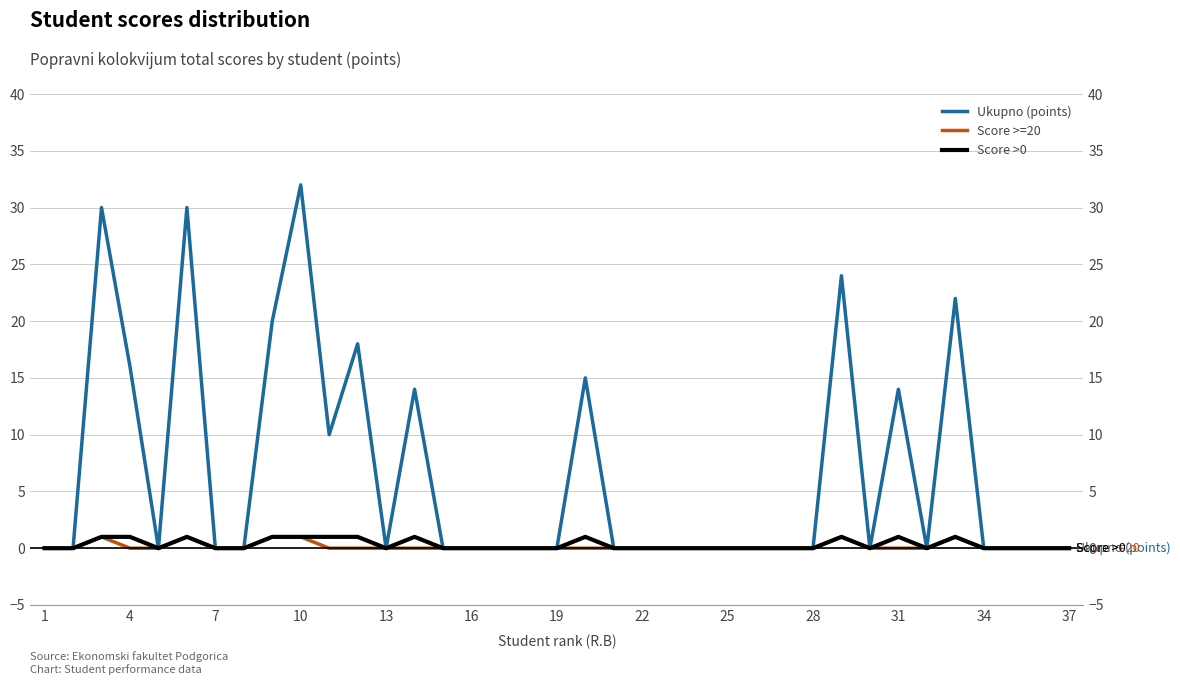

How many Score >=20 values are between 0 and 1?

37